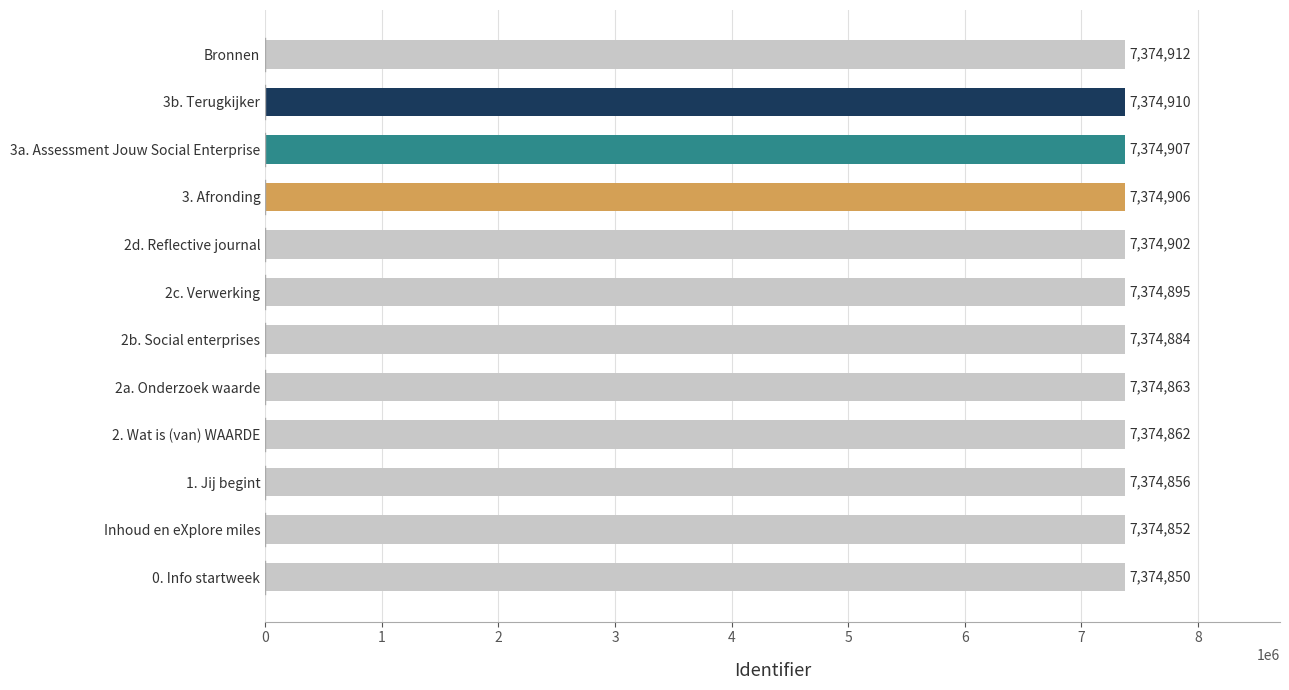

How many categories are shown in the chart?

12